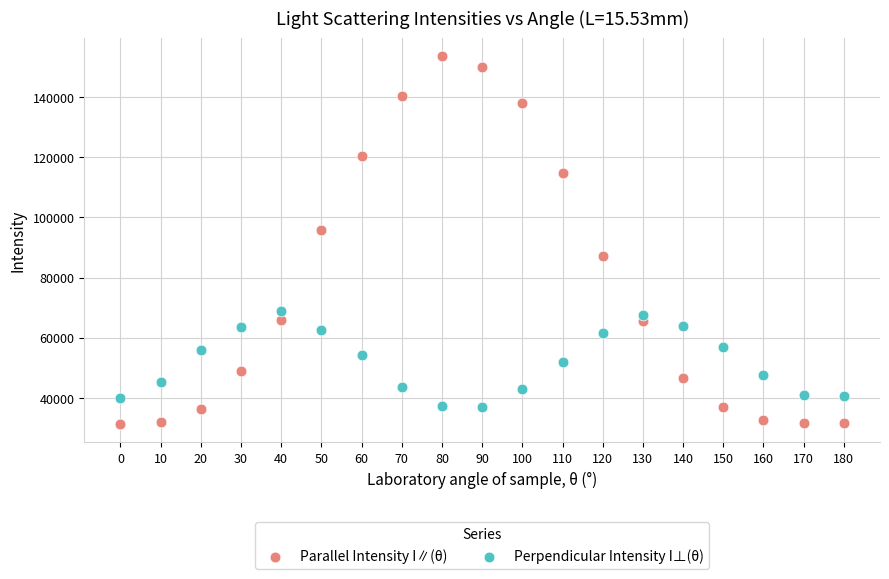

Which series reaches the minimum Y coordinate?

Parallel Intensity I∥(θ)